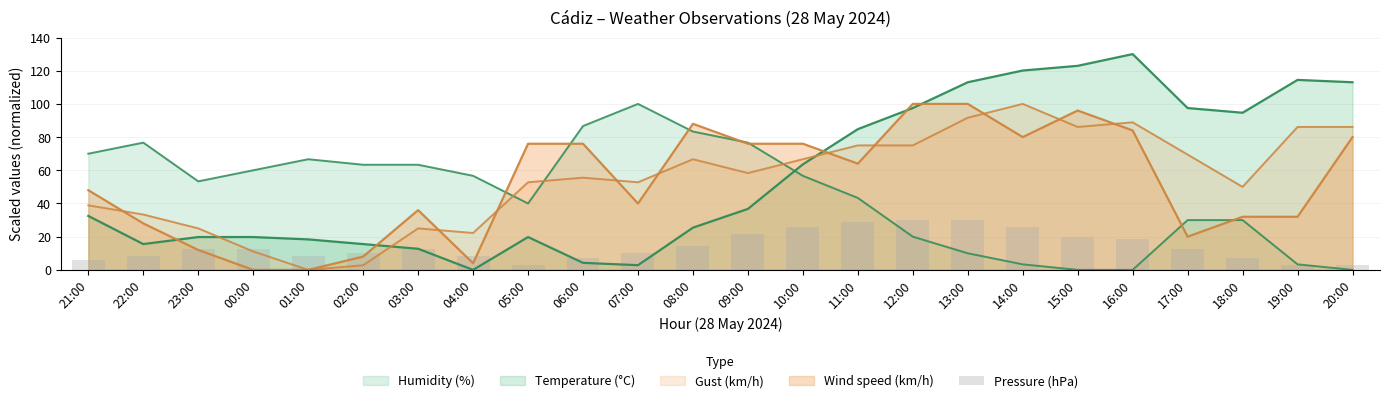

Between 20:00 and 03:00, which is larger?

03:00